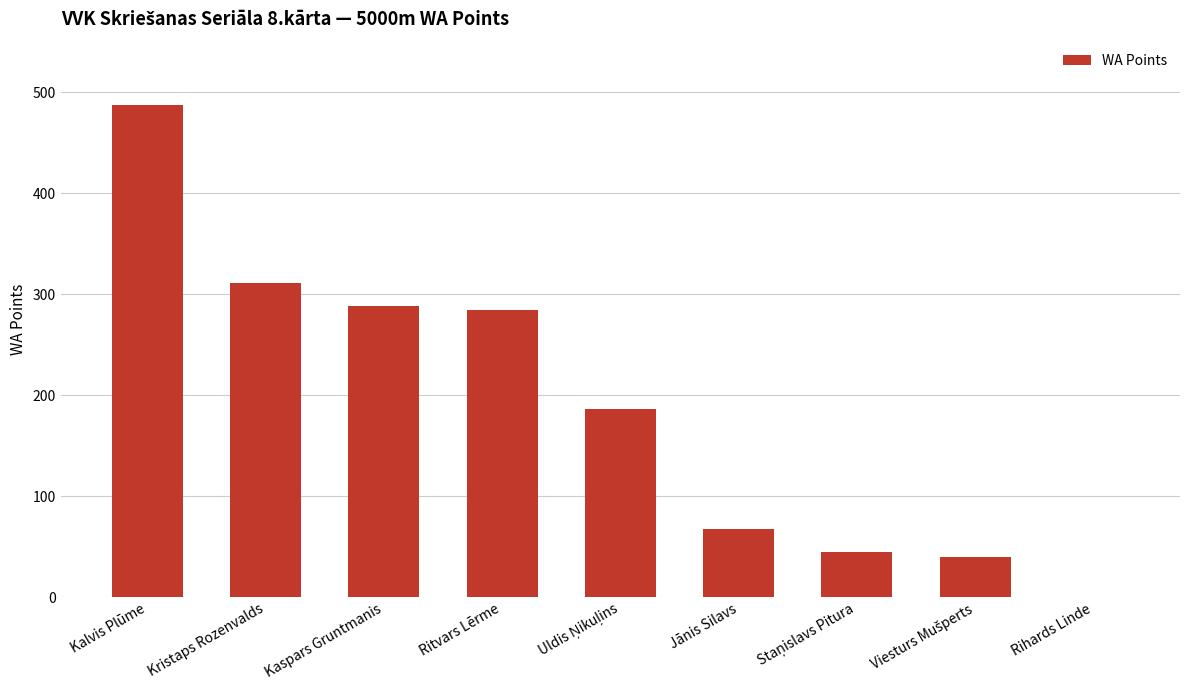

Which label corresponds to the largest value in the chart?

Kalvis Plūme